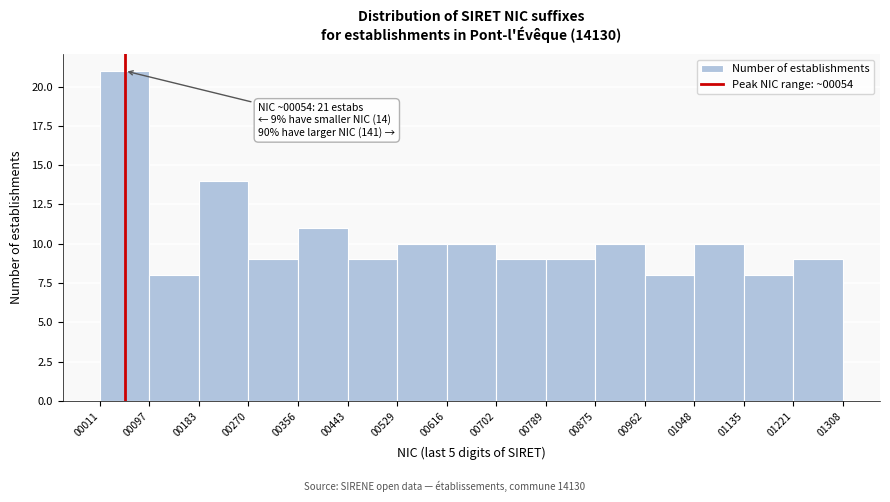

Over which range of the x-axis is the bar tallest?

00011 to 00097